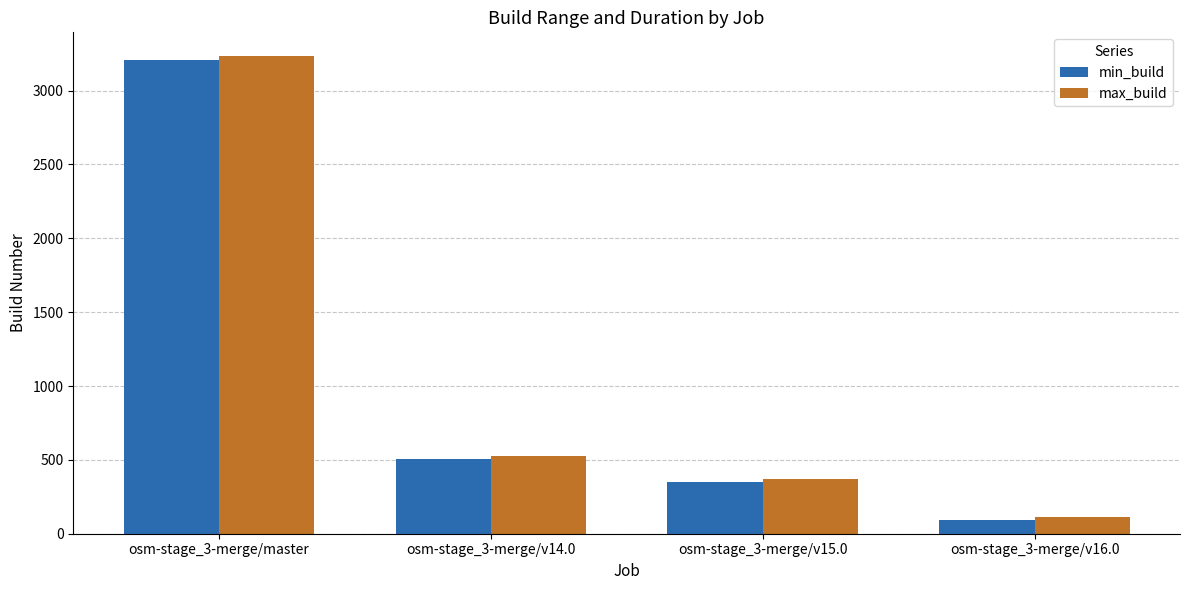

What is the difference between the maximum and second lowest values in the max_build series?

2862